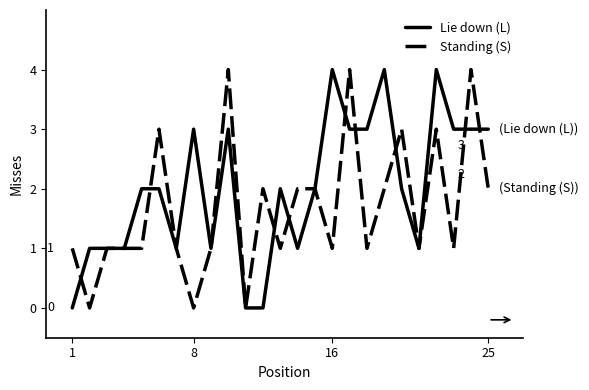

Reading left to right, transcribe all the data shown in this chart.

Lie down (L): 0	1	1	1	2	2	1	3	1	3	0	0	2	1	2	4	3	3	4	2	1	4	3	3	3
Standing (S): 1	0	1	1	1	3	1	0	1	4	0	2	1	2	2	1	4	1	2	3	1	3	1	4	2